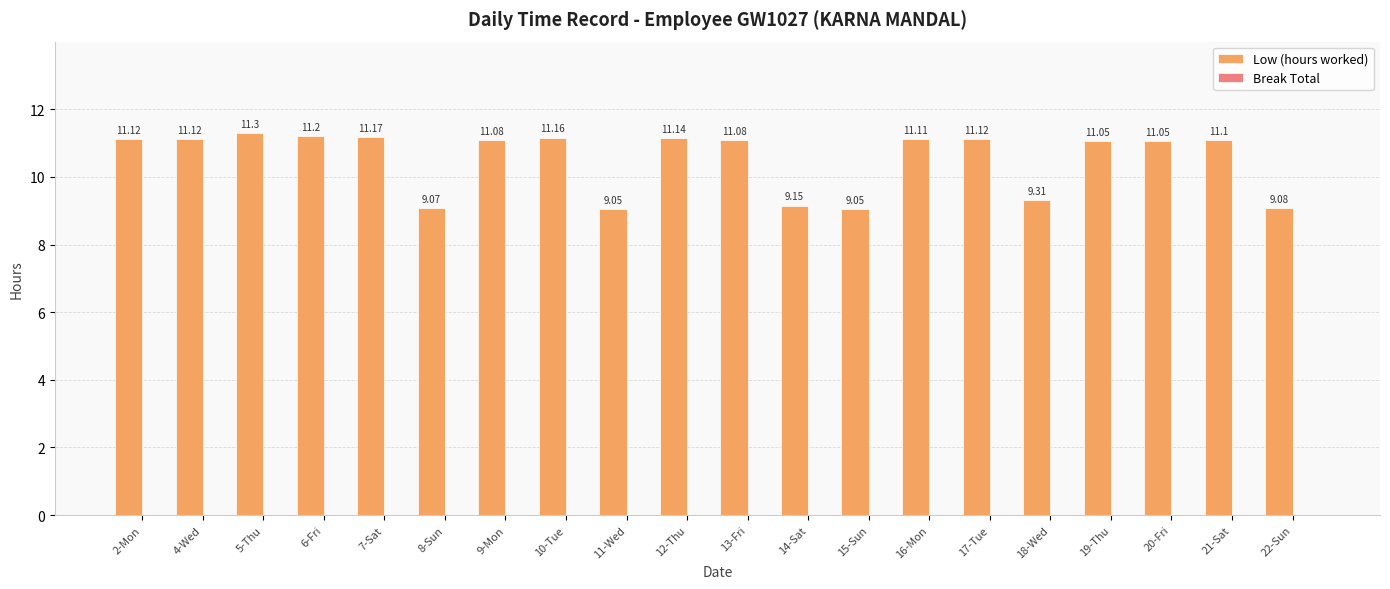

Which has a higher value, 17-Tue or 12-Thu?

12-Thu